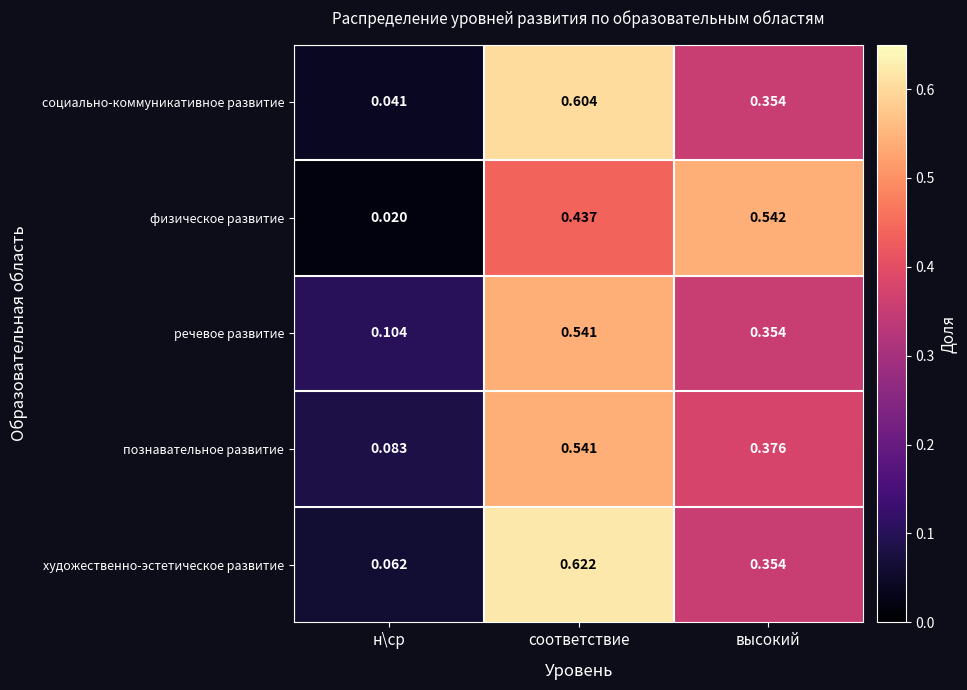

What is the spread (max minus min) of values at высокий?

0.2